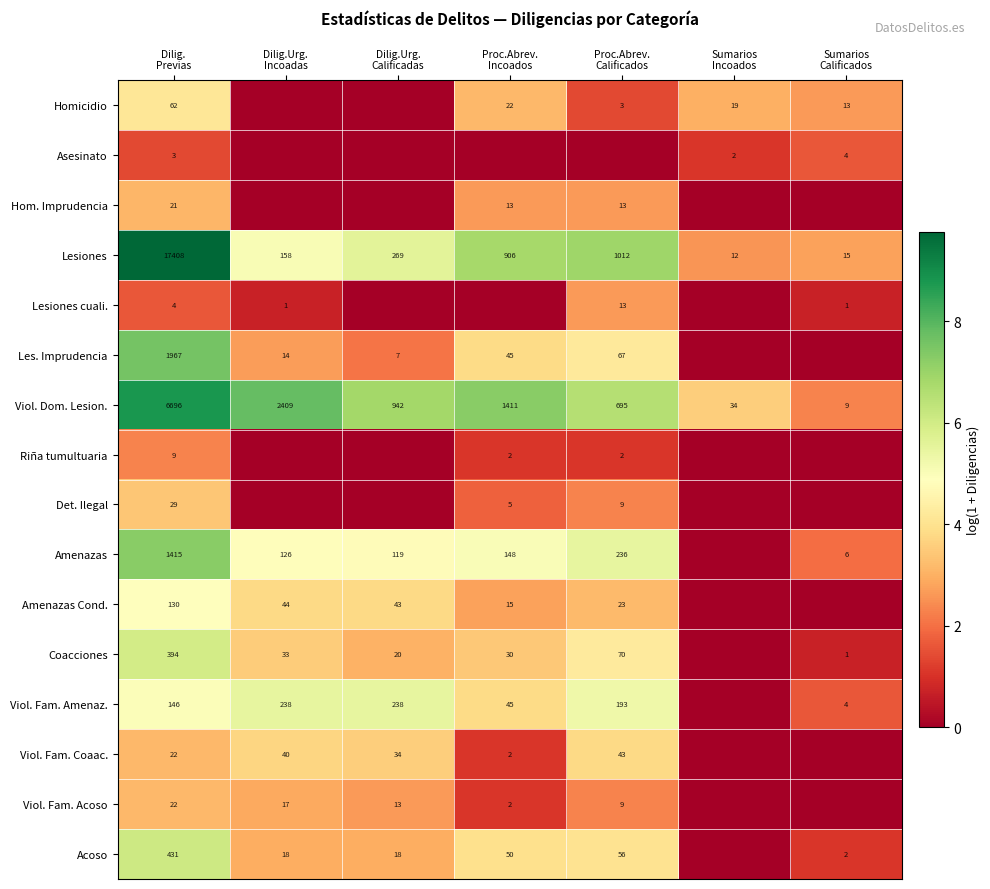

What is the difference between the highest and lowest values at Dilig.
Previas?

17405